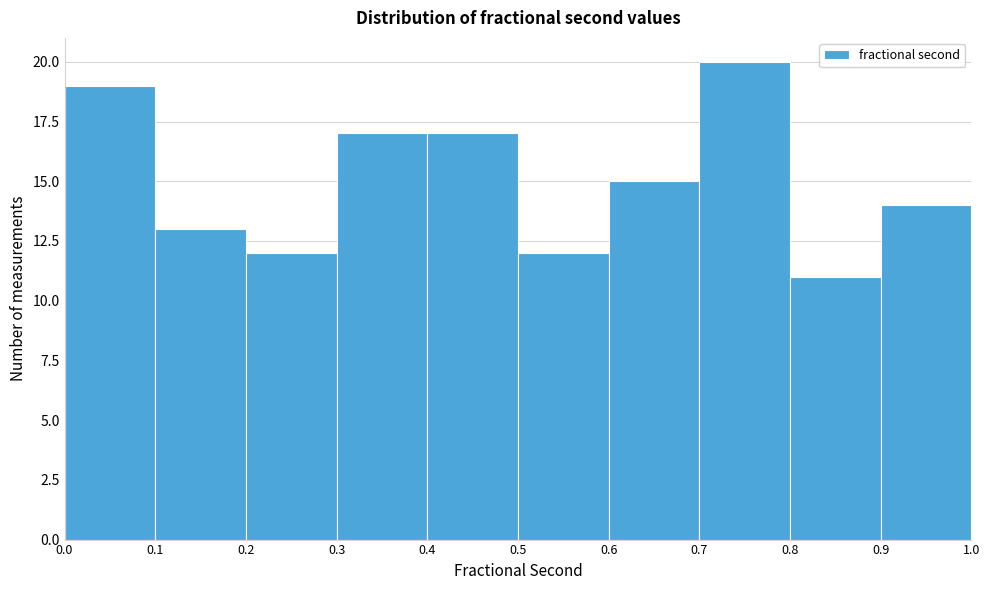

Reading left to right, transcribe this chart: for each bar, give the range it covers on the x-axis and its height. The values are not printed on the chart, so give them approximately, as read against the axis.

0.0 to 0.1: 19
0.1 to 0.2: 13
0.2 to 0.3: 12
0.3 to 0.4: 17
0.4 to 0.5: 17
0.5 to 0.6: 12
0.6 to 0.7: 15
0.7 to 0.8: 20
0.8 to 0.9: 11
0.9 to 1.0: 14